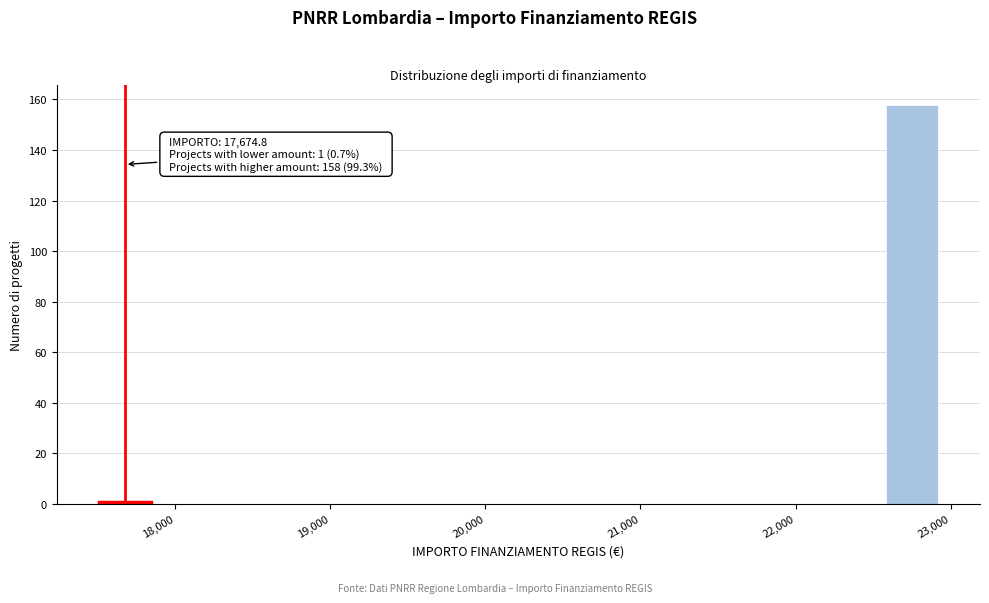

Around what value on the x-axis is the tallest bar? Give the approximate position of its centre, as read against the axis.

22800